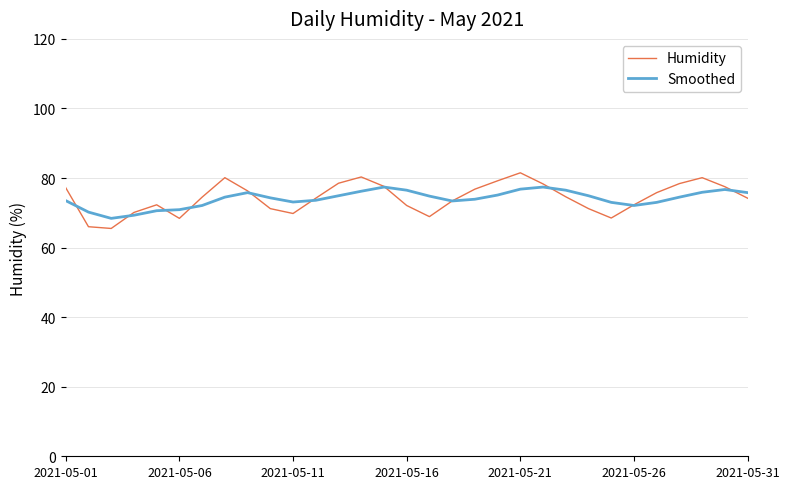

In Smoothed, how many points are higher than both neighbors (excluding endpoints)?

4